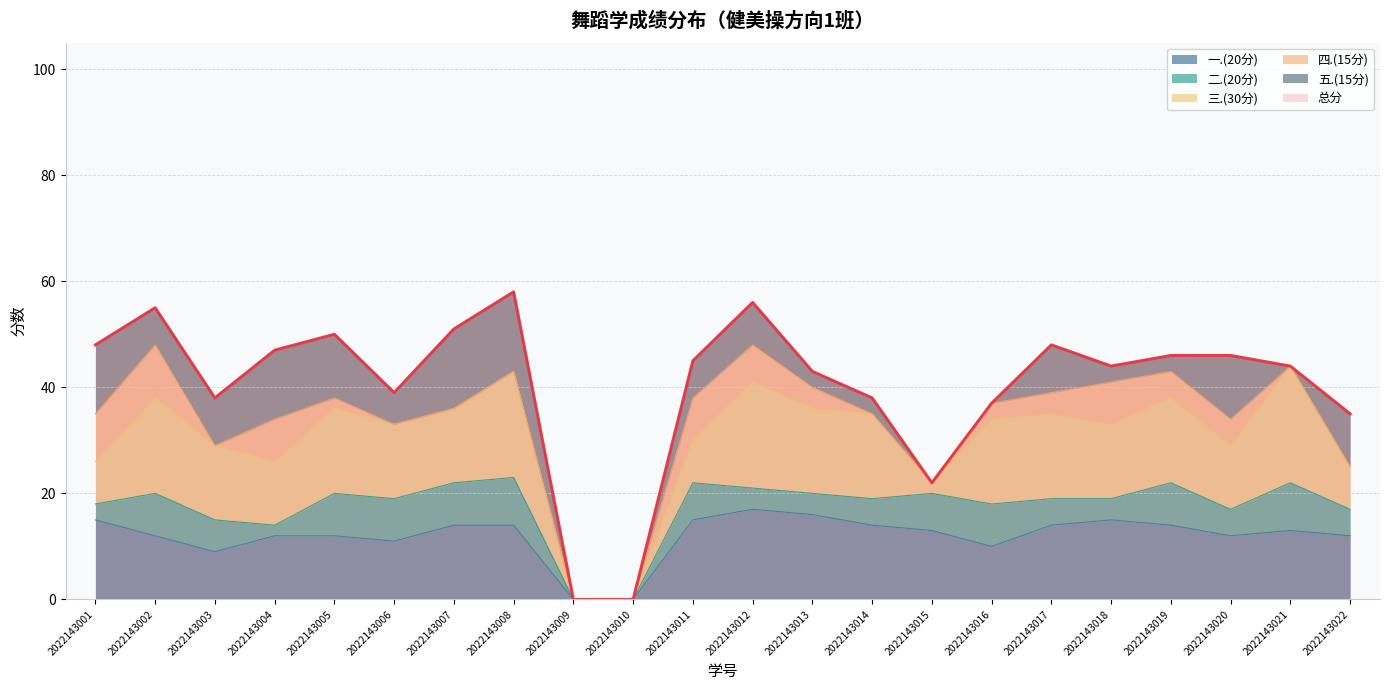

Between 2022143004 and 2022143018, which series saw the biggest shift?

五.(15分)